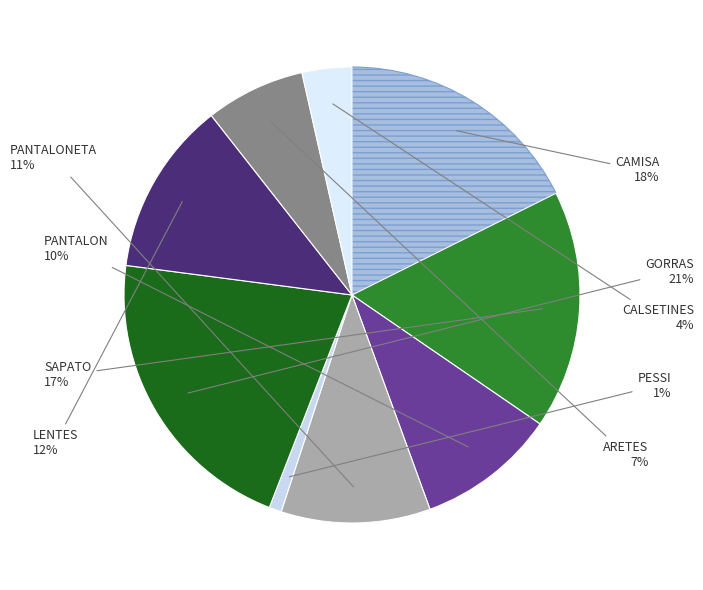

Which slice is the largest?

GORRAS (GF2)